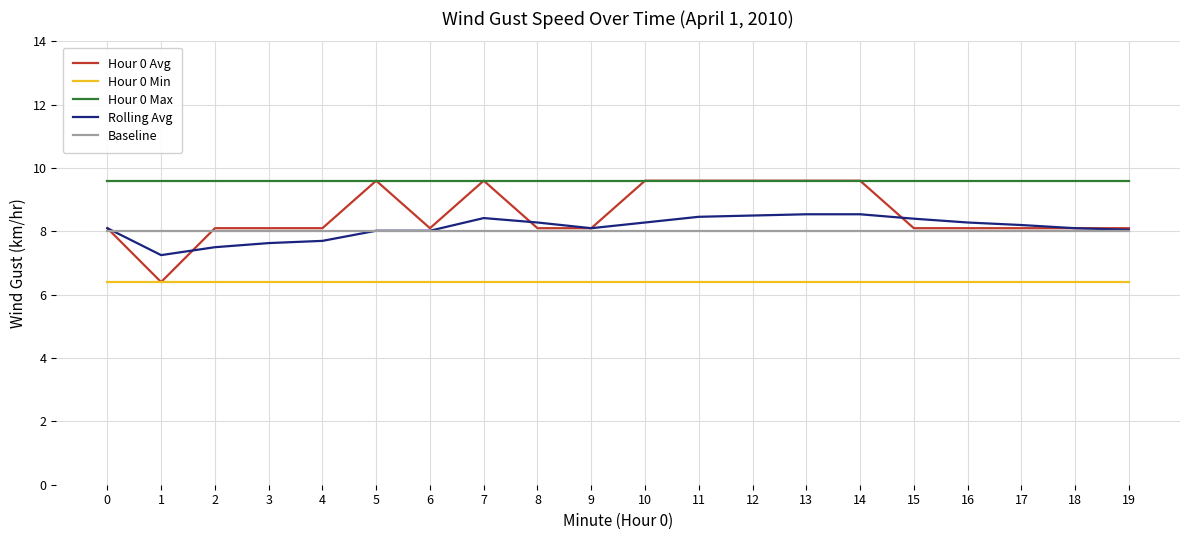

Does the chart have visible grid lines?

Yes